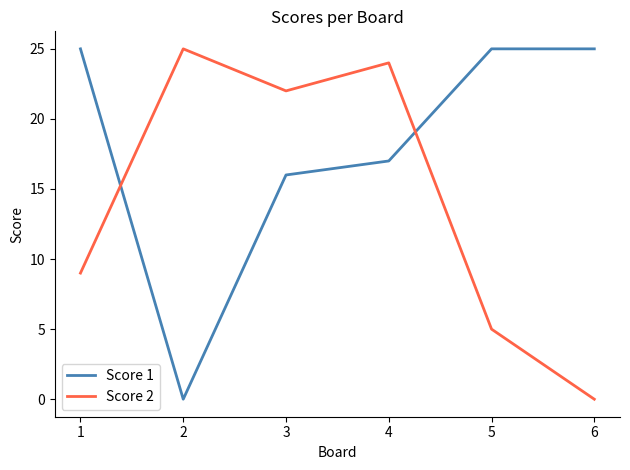

Is this an area chart (filled region under the line)?

No